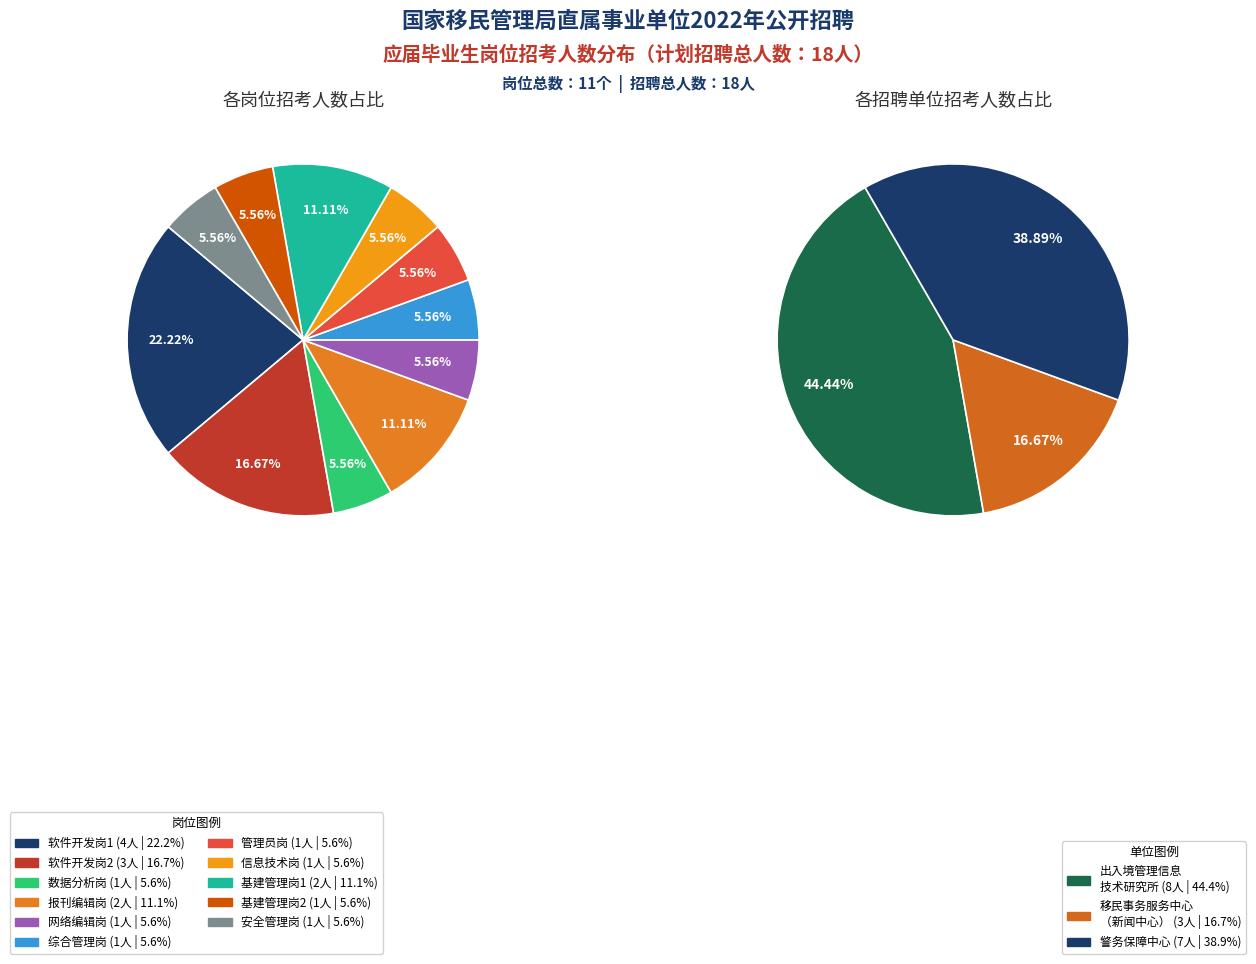

What is the smallest slice in the pie chart?

数据分析岗